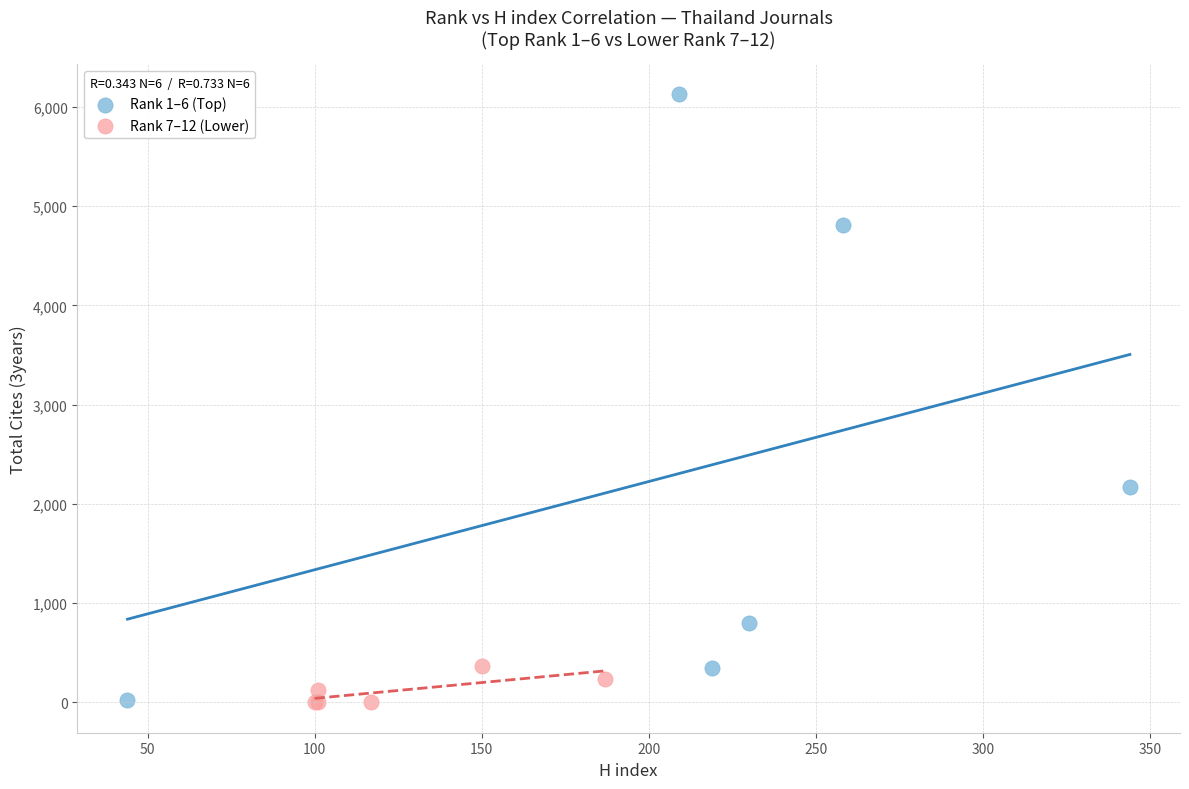

Which series has the widest spread of Y values?

Rank 1–6 (Top)